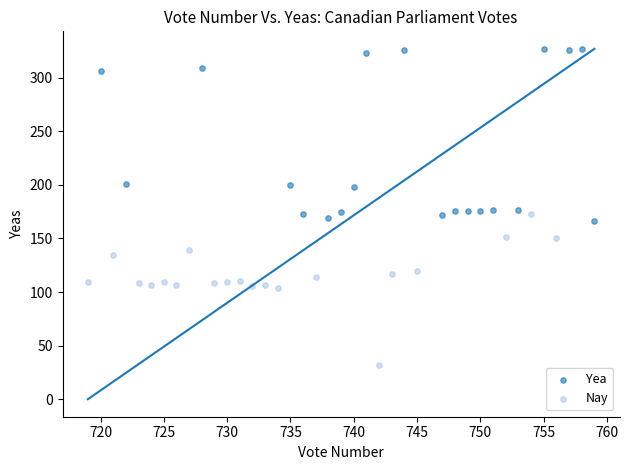

Which series reaches the minimum Y coordinate?

Nay